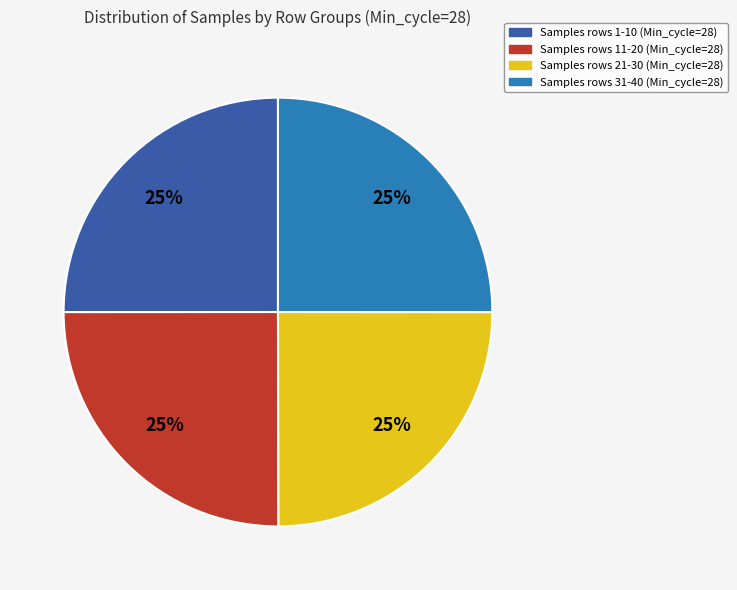

How many segments does this pie chart have?

4